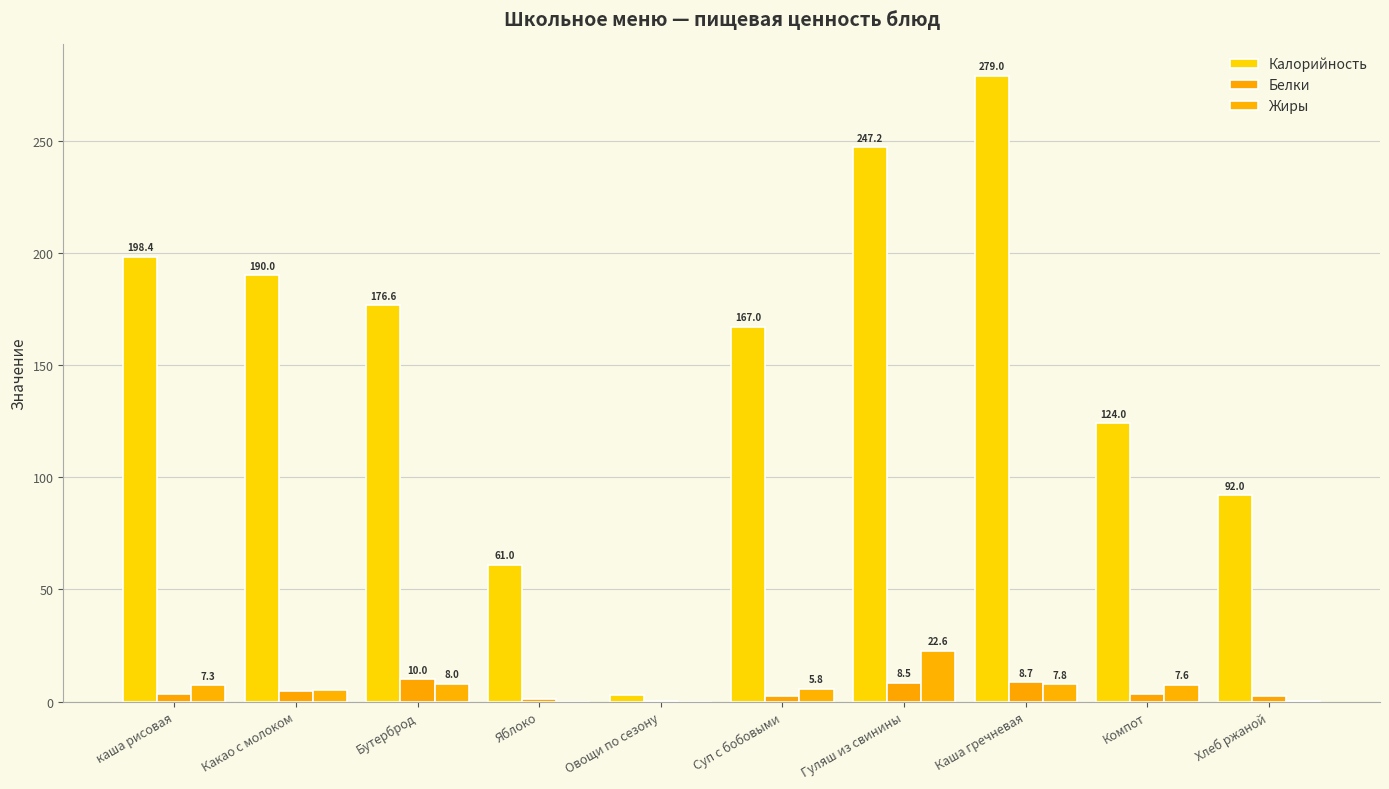

What is the value of the Жиры bar at the 3rd from the left?

8.0